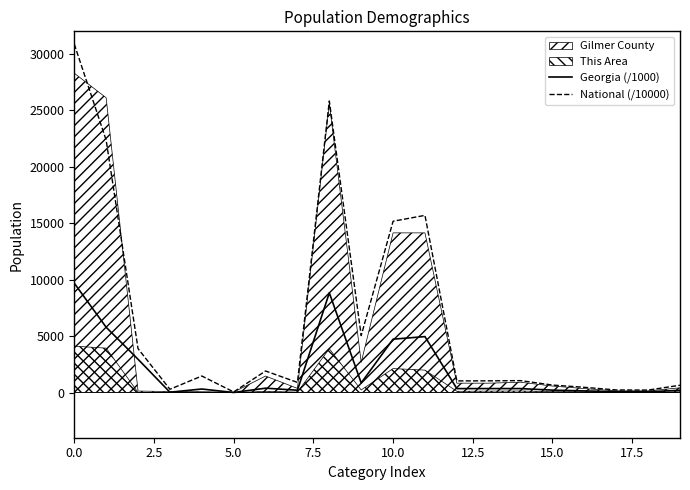

The value of National (/10000) at 10.0 is 10424.5. True or false?

False